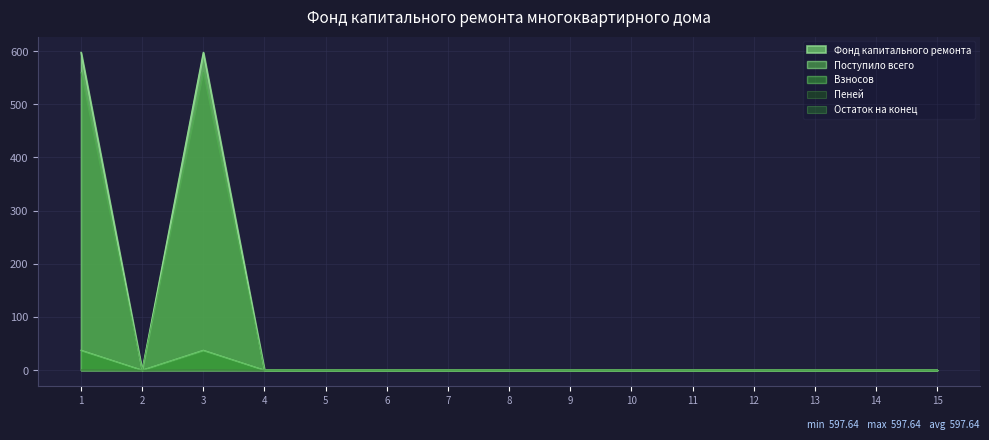

How many interior local peaks does the Остаток на конец series have?

1